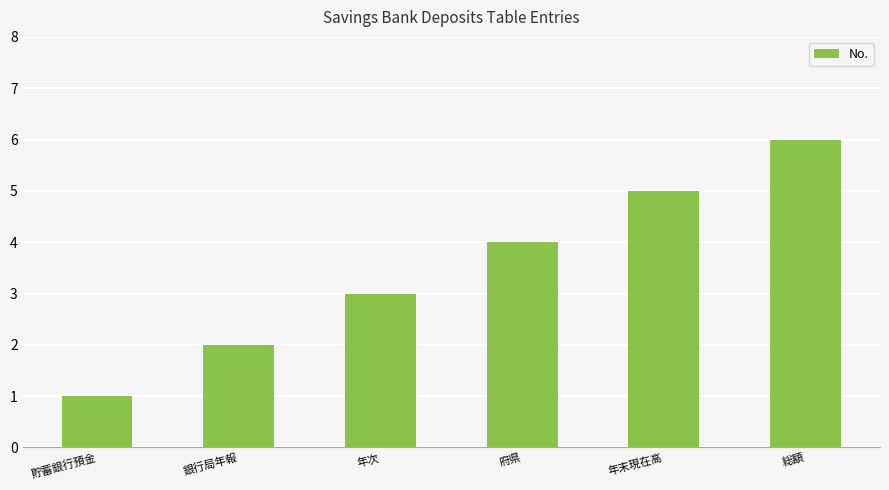

Count the values in the range 2 to 5.

4